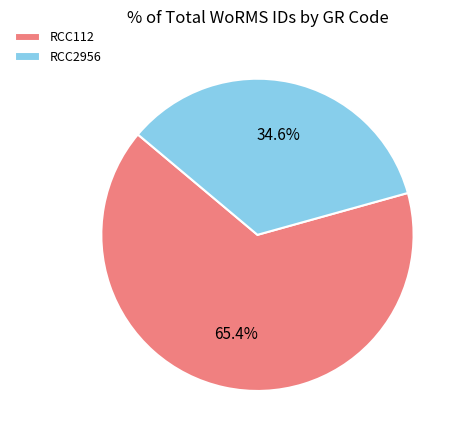

Combined, what portion of the pie is RCC2956 and RCC112?

100.0%